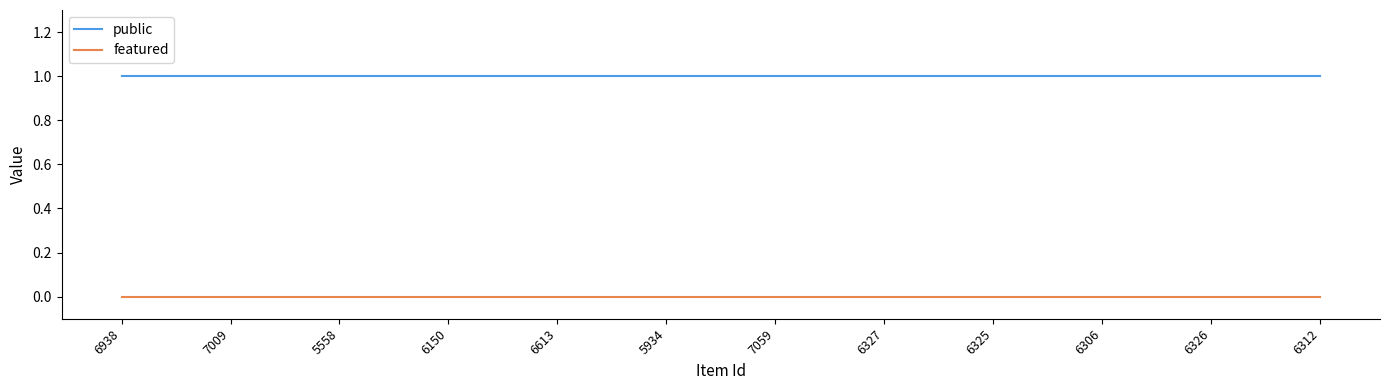

Reading right to left, transcribe all the data shown in this chart.

public: 6312=1	6326=1	6306=1	6325=1	6327=1	7059=1	5934=1	6613=1	6150=1	5558=1	7009=1	6938=1
featured: 6312=0	6326=0	6306=0	6325=0	6327=0	7059=0	5934=0	6613=0	6150=0	5558=0	7009=0	6938=0